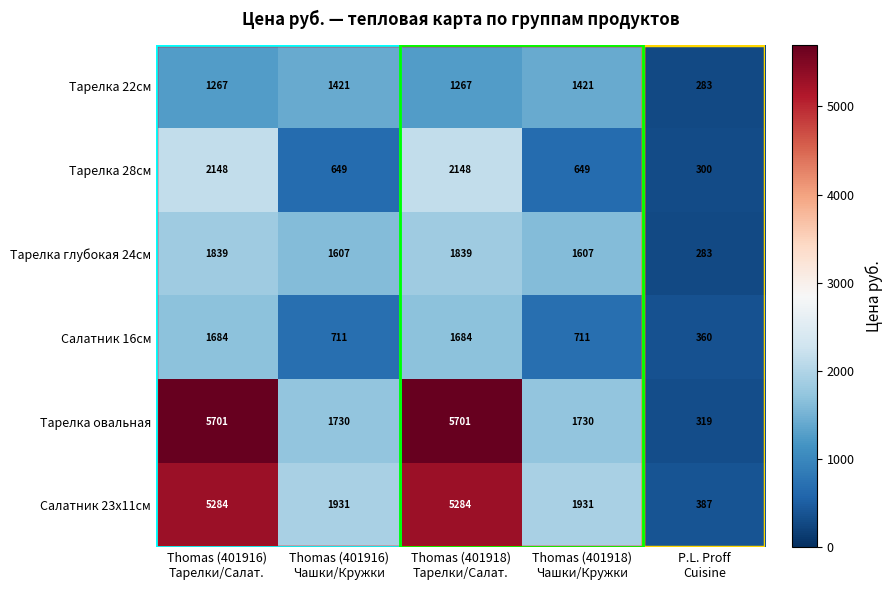

How many Тарелка овальная values are between 1730 and 5701?

4